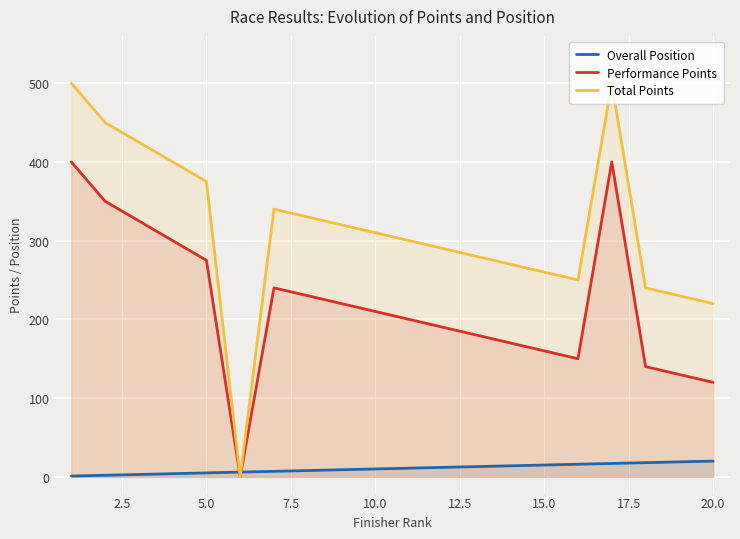

Which series has the largest range (max minus min)?

Total Points